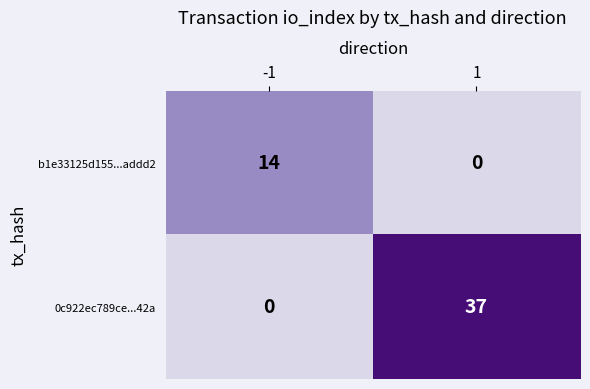

Which series has the largest total across all categories?

0c922ec789ce...42a